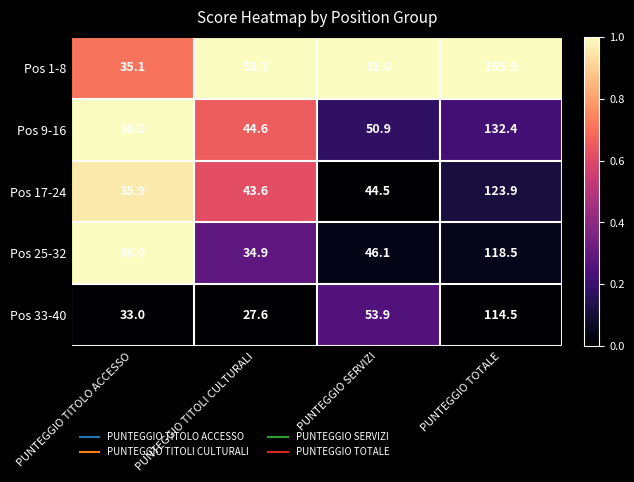

Reading left to right, extract all data points from this chart.

Pos 1-8: PUNTEGGIO TITOLO ACCESSO=35.1	PUNTEGGIO TITOLI CULTURALI=53.3	PUNTEGGIO SERVIZI=81.0	PUNTEGGIO TOTALE=195.9
Pos 9-16: PUNTEGGIO TITOLO ACCESSO=36.0	PUNTEGGIO TITOLI CULTURALI=44.6	PUNTEGGIO SERVIZI=50.9	PUNTEGGIO TOTALE=132.4
Pos 17-24: PUNTEGGIO TITOLO ACCESSO=35.9	PUNTEGGIO TITOLI CULTURALI=43.6	PUNTEGGIO SERVIZI=44.5	PUNTEGGIO TOTALE=123.9
Pos 25-32: PUNTEGGIO TITOLO ACCESSO=36.0	PUNTEGGIO TITOLI CULTURALI=34.9	PUNTEGGIO SERVIZI=46.1	PUNTEGGIO TOTALE=118.5
Pos 33-40: PUNTEGGIO TITOLO ACCESSO=33.0	PUNTEGGIO TITOLI CULTURALI=27.6	PUNTEGGIO SERVIZI=53.9	PUNTEGGIO TOTALE=114.5